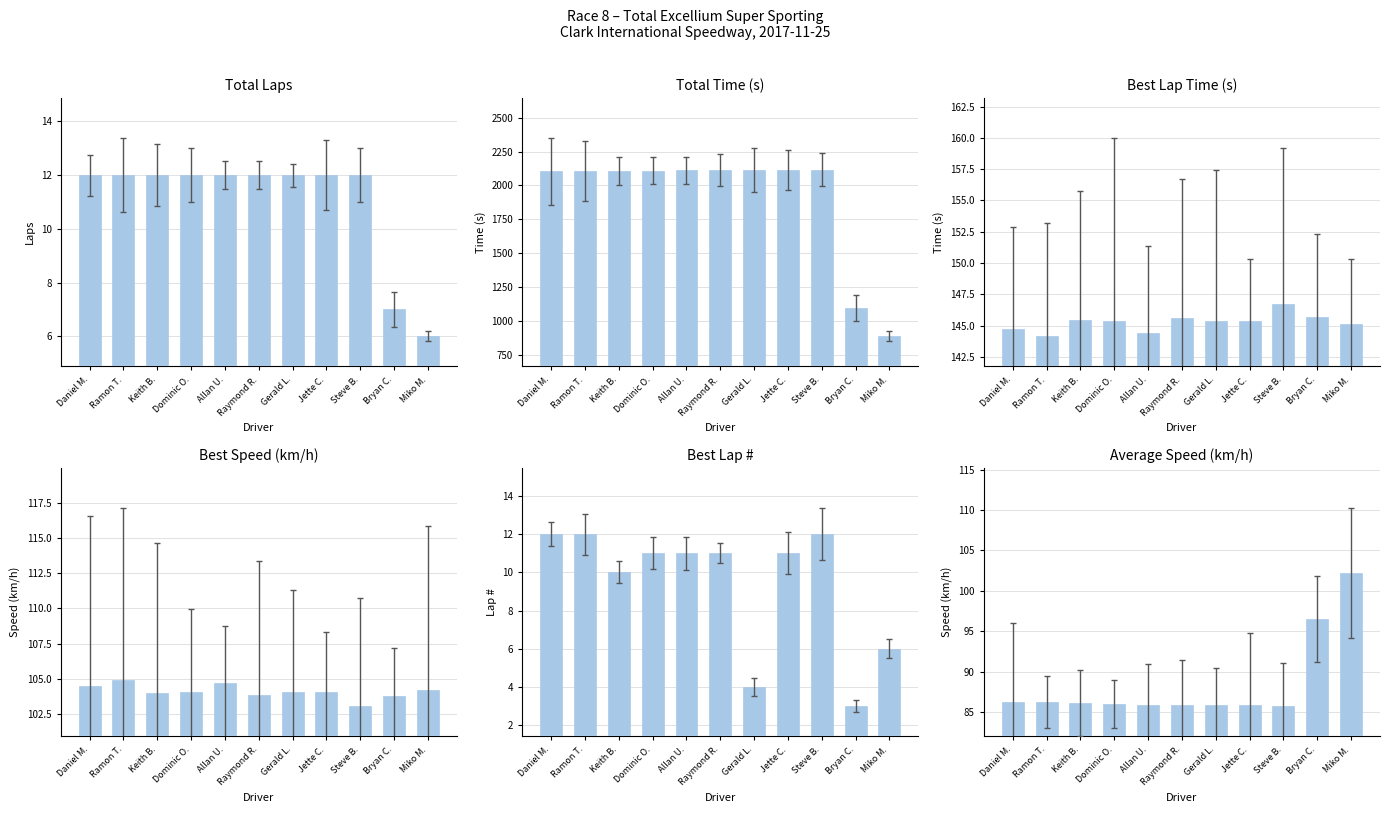

Between Dominic O. and Bryan C., which is larger?

Dominic O.